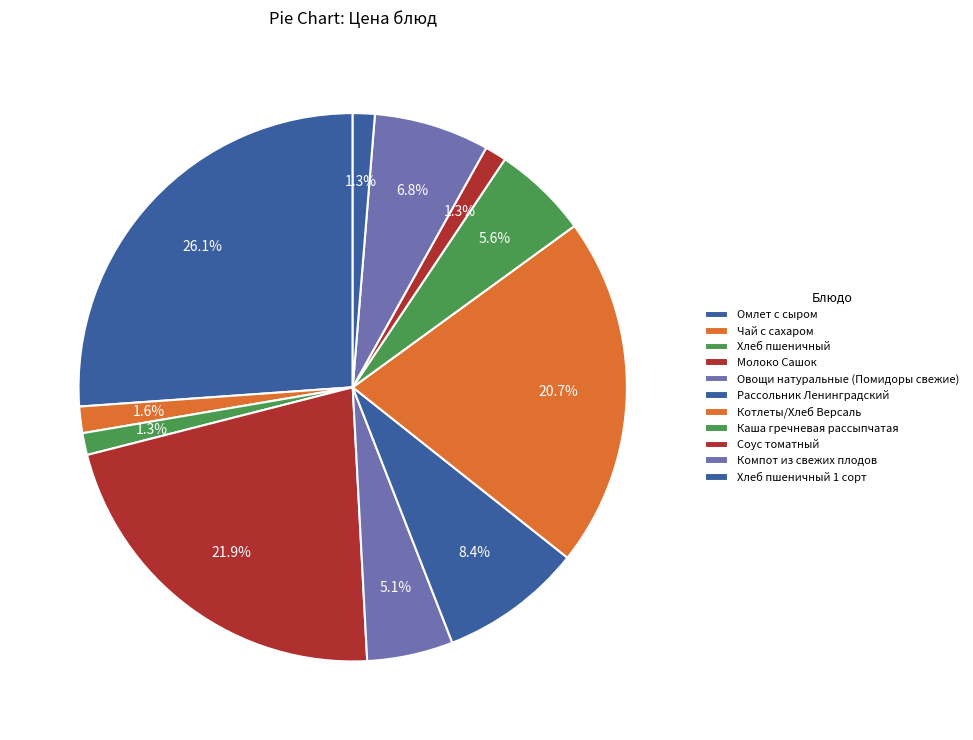

To the nearest percent, what percentage of the pie is Котлеты/Хлеб Версаль?

21%